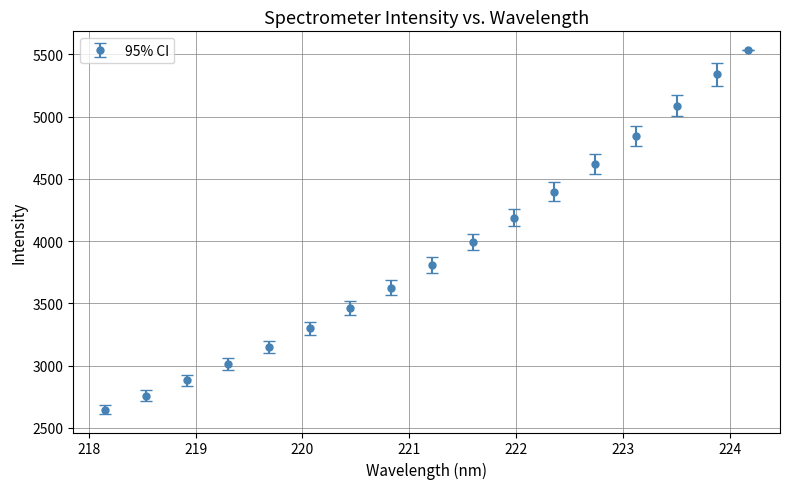

What is the difference between the maximum and minimum values?

2894.2